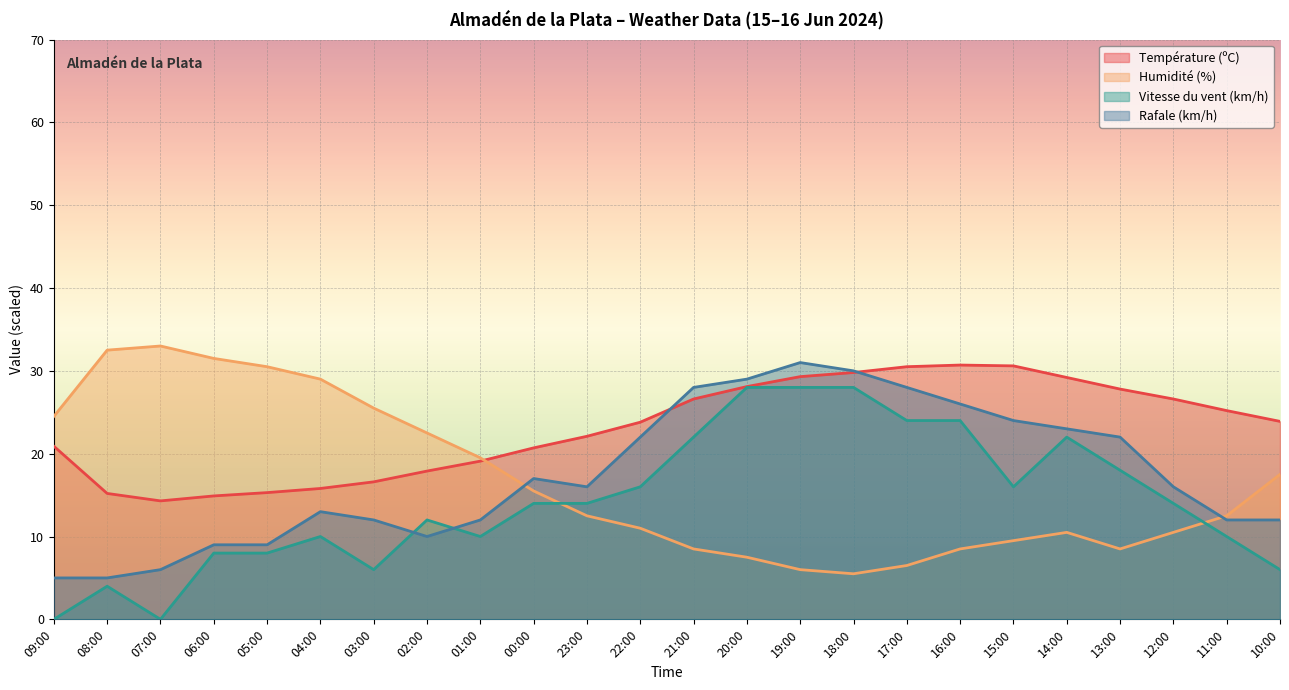

Where is Vitesse du vent (km/h) nearest to the value 14?

00:00